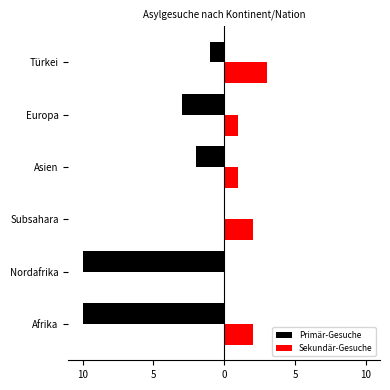

Reading left to right, transcribe all the data shown in this chart.

Primär-Gesuche: -10	-10	0	-2	-3	-1
Sekundär-Gesuche: 2	0	2	1	1	3